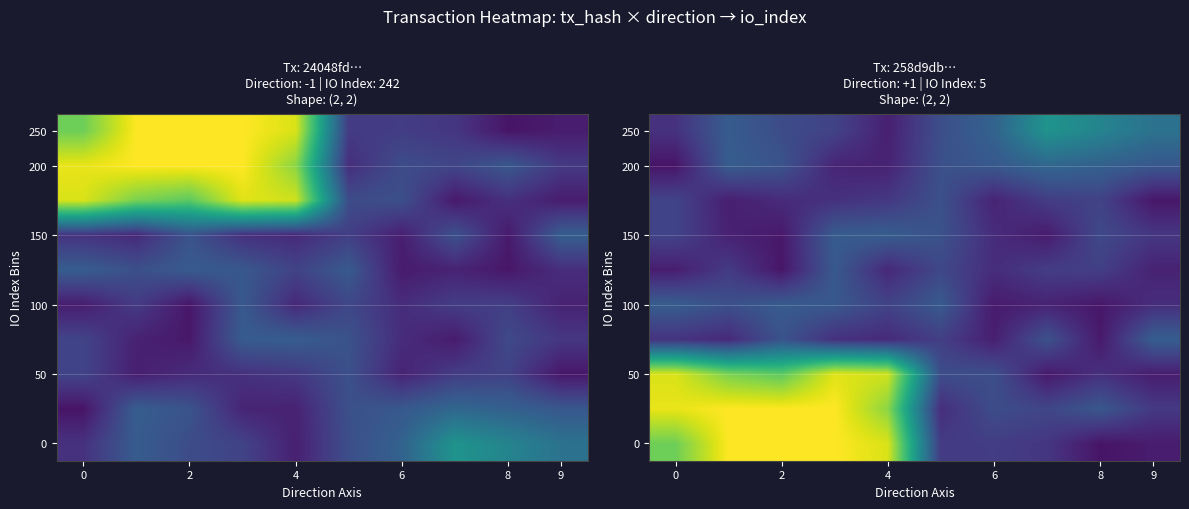

What is the difference between the highest and lowest values at 0?

0.9